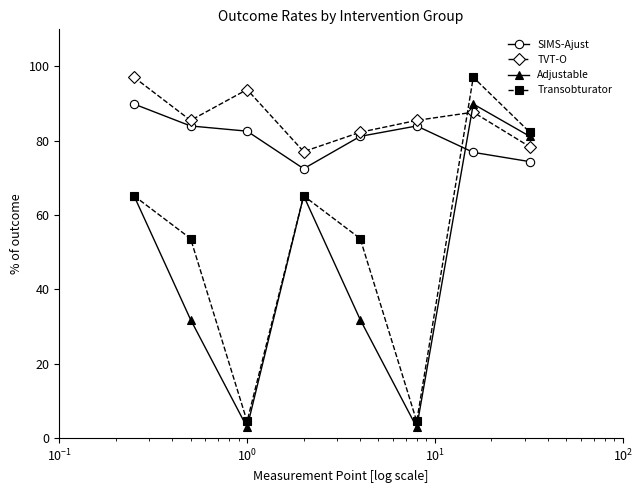

Which series has the largest total across all categories?

TVT-O